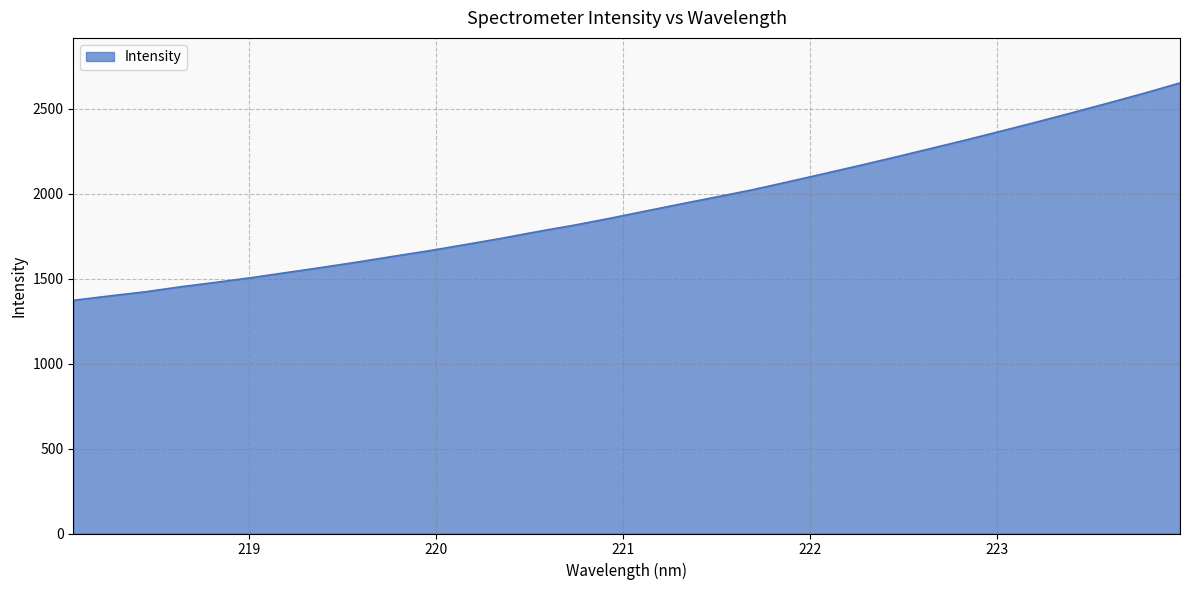

What is the smallest value displayed?

1372.9